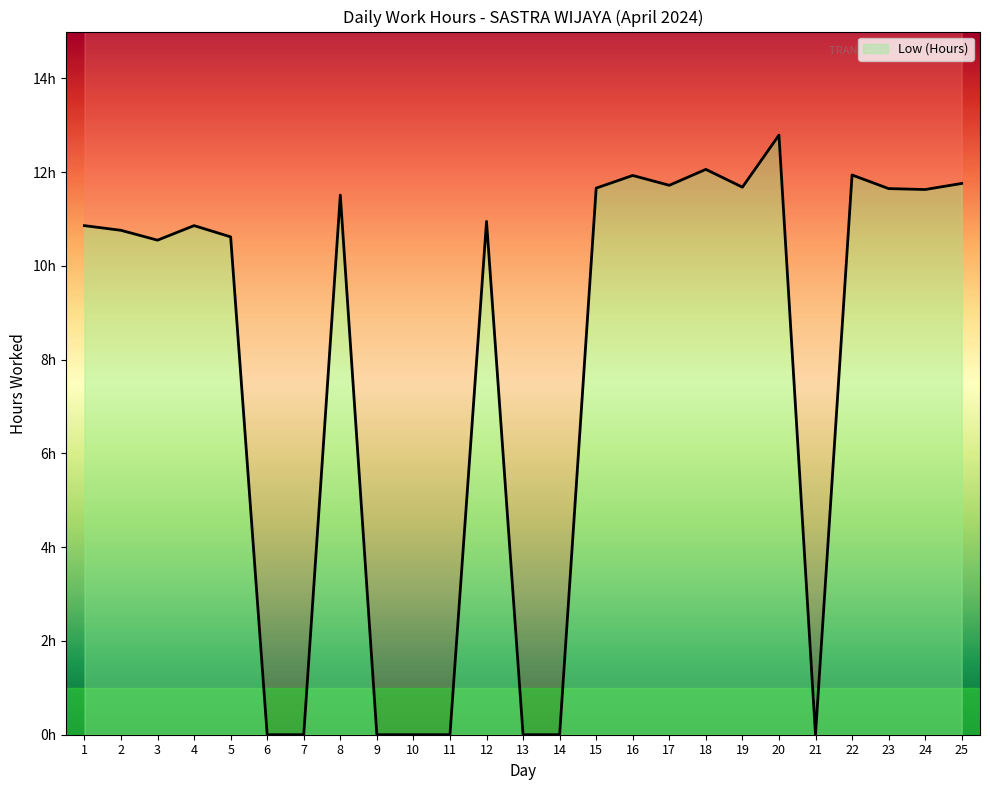

What is the change in value from 17 to 20?

+1.1